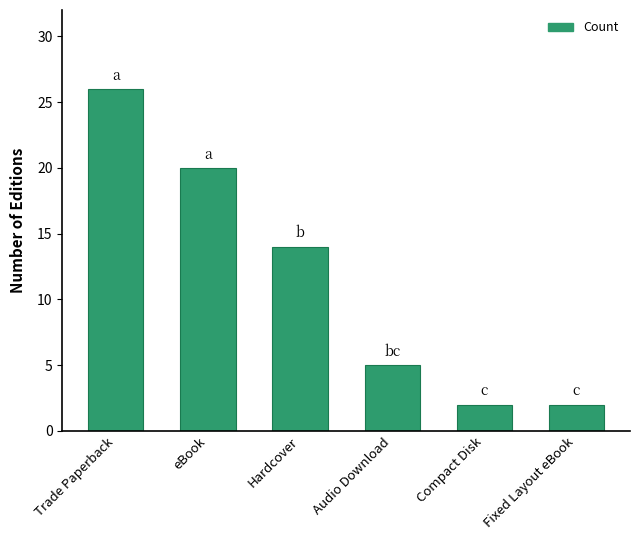

What is the maximum value shown in the chart?

26